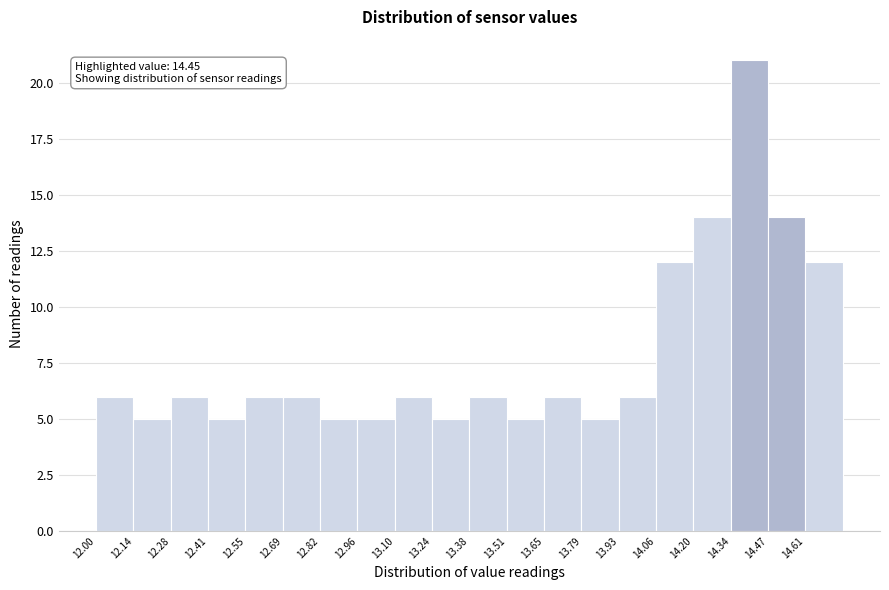

Over which range of the x-axis is the bar tallest?

14.34 to 14.48